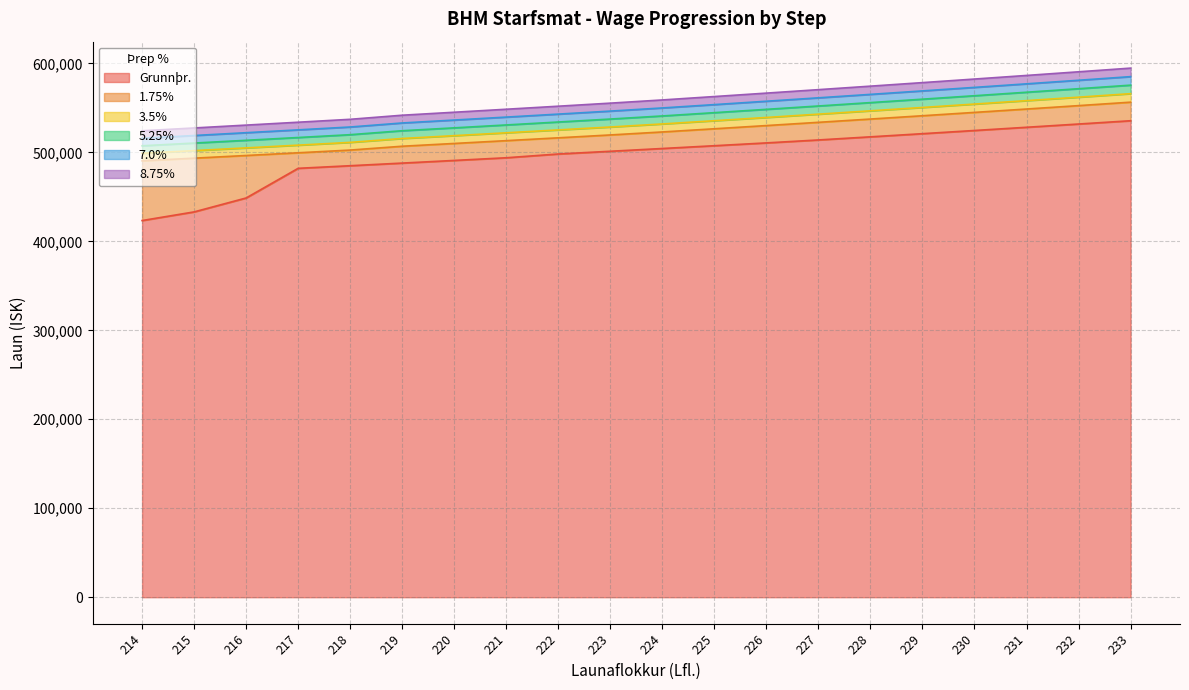

What is the average value of the Grunnþr. series?

496978